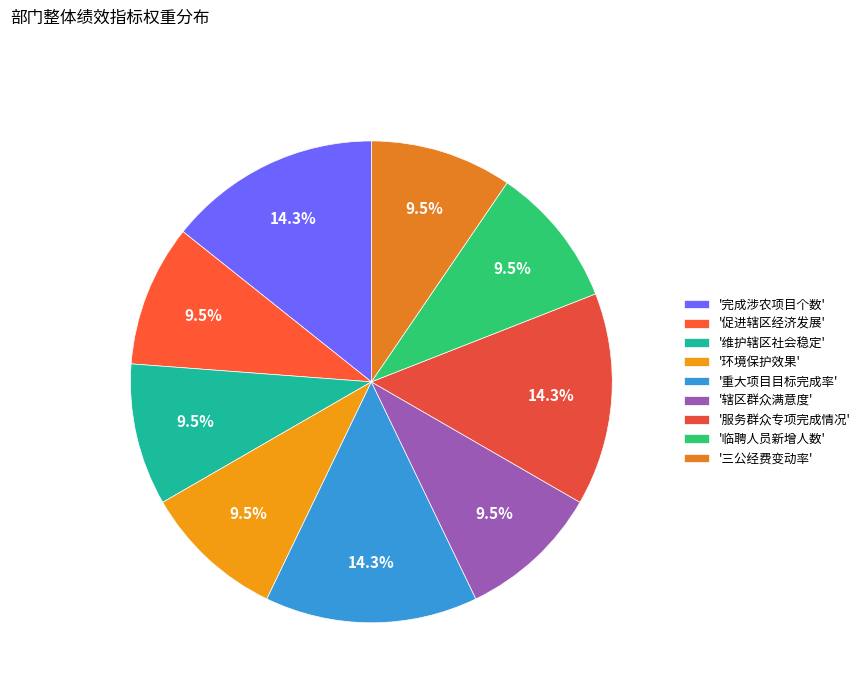

How many slices are in this pie chart?

9